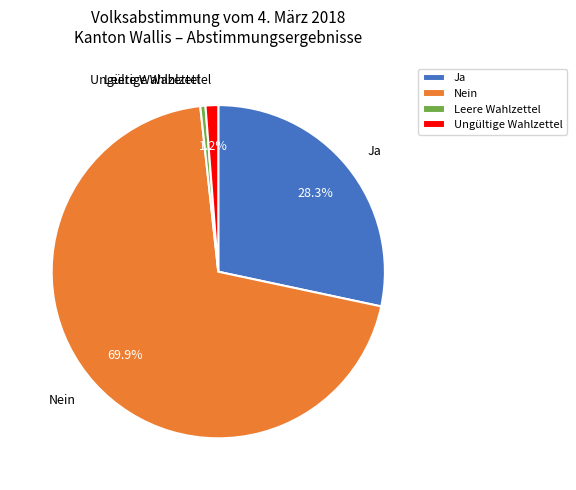

To the nearest percent, what is the difference between the Leere Wahlzettel and Nein slice percentages?

69%